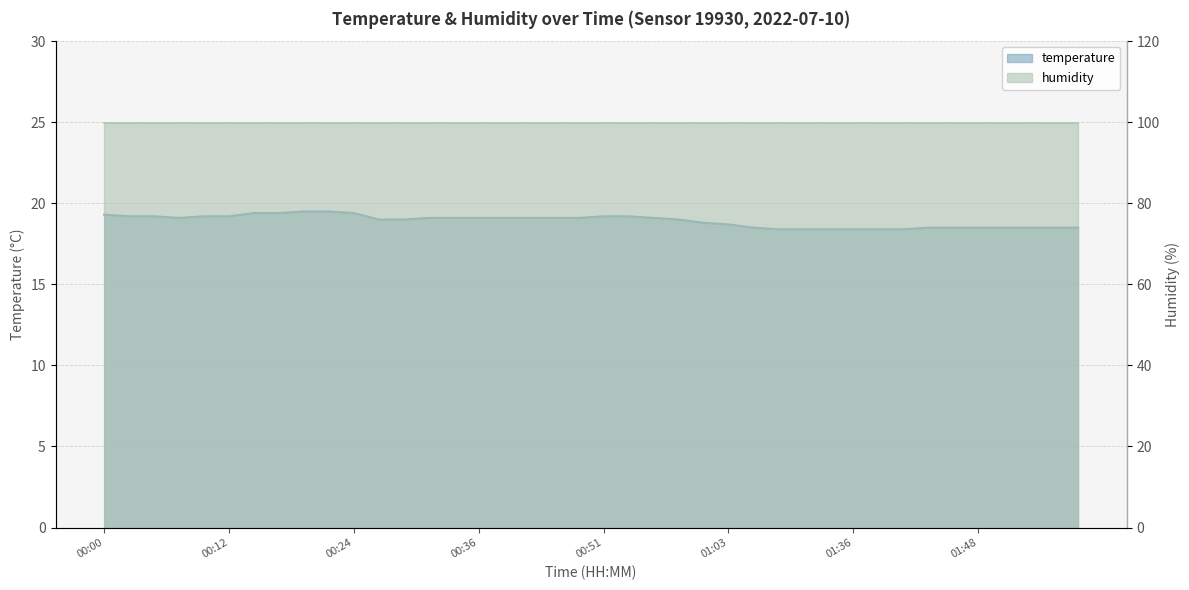

True or false: the data shows 33.9 at 00:31.

False